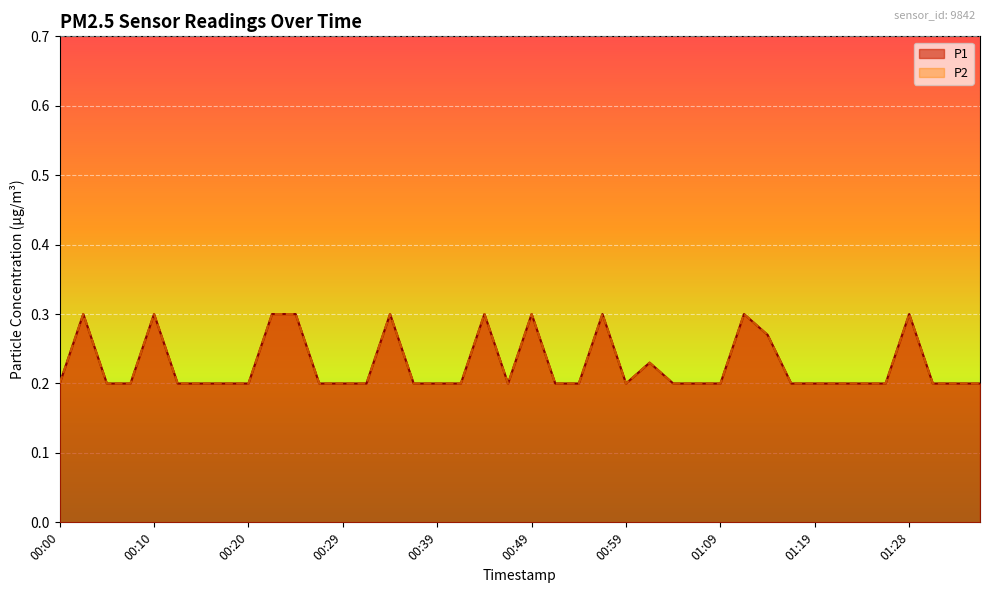

How many P2 values are between 0 and 1?

40